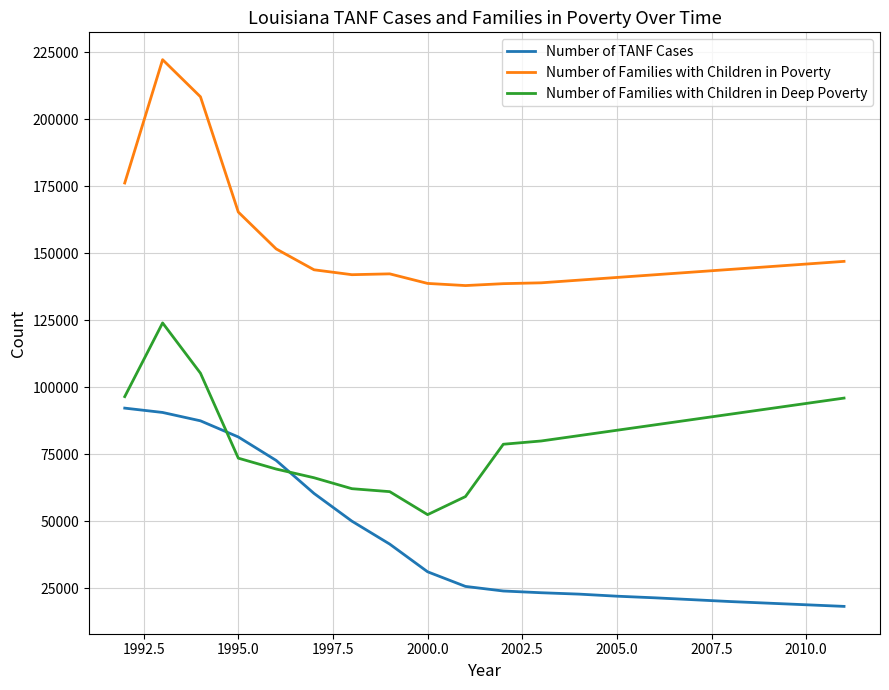

Which series has the widest spread of values?

Number of Families with Children in Poverty